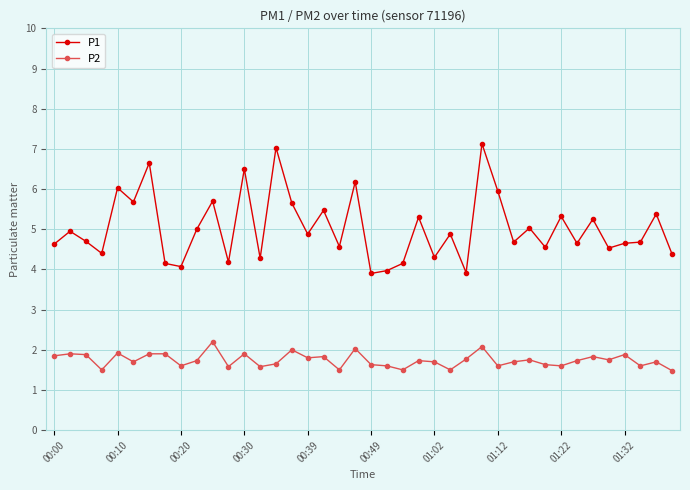

List the series in order of their overall mean, highest first.

P1, P2